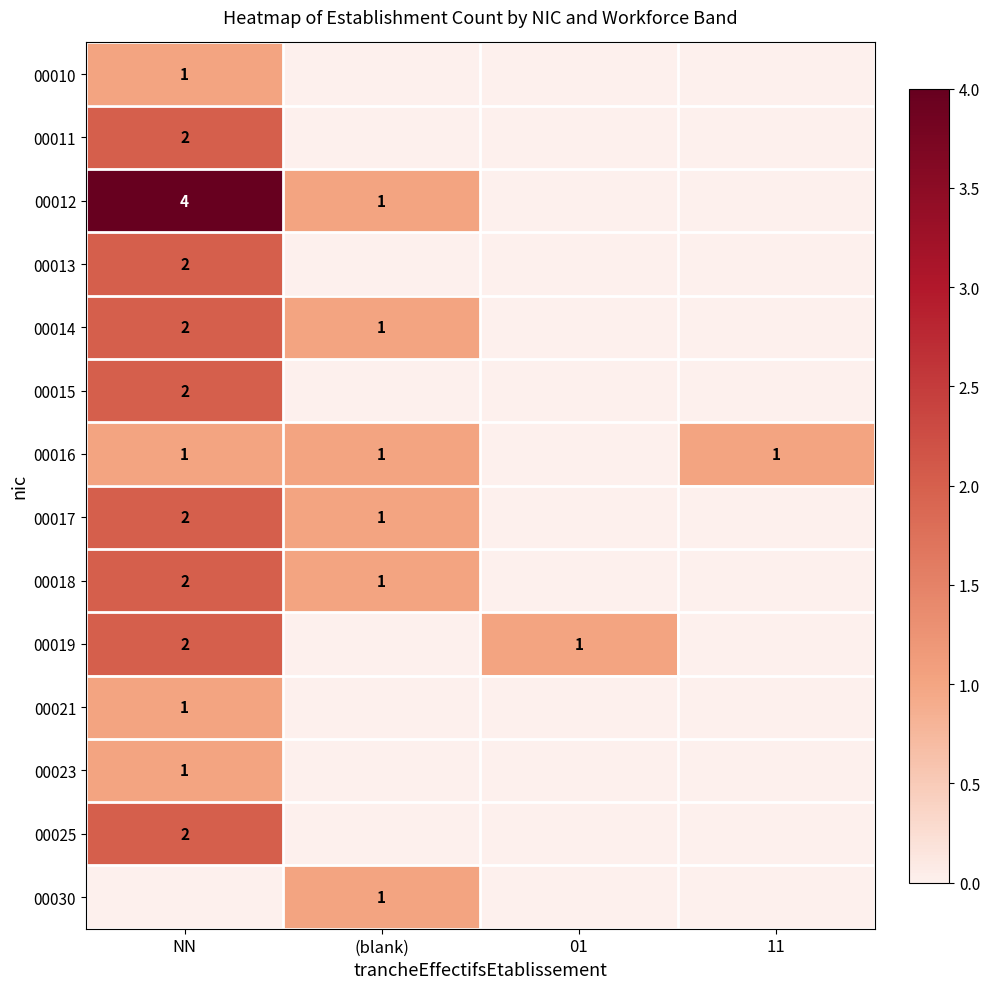

Which has a higher value, NN or 01?

NN